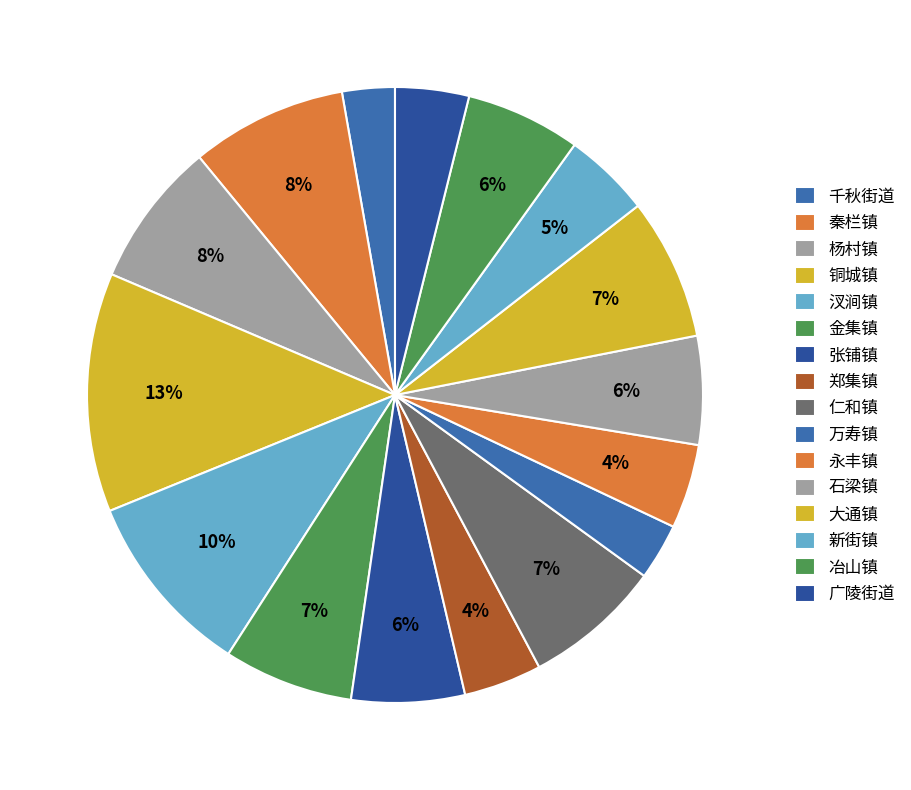

Rank the categories by value from lowest to highest.

千秋街道, 万寿镇, 广陵街道, 郑集镇, 永丰镇, 新街镇, 石梁镇, 张铺镇, 冶山镇, 金集镇, 仁和镇, 大通镇, 杨村镇, 秦栏镇, 汊涧镇, 铜城镇